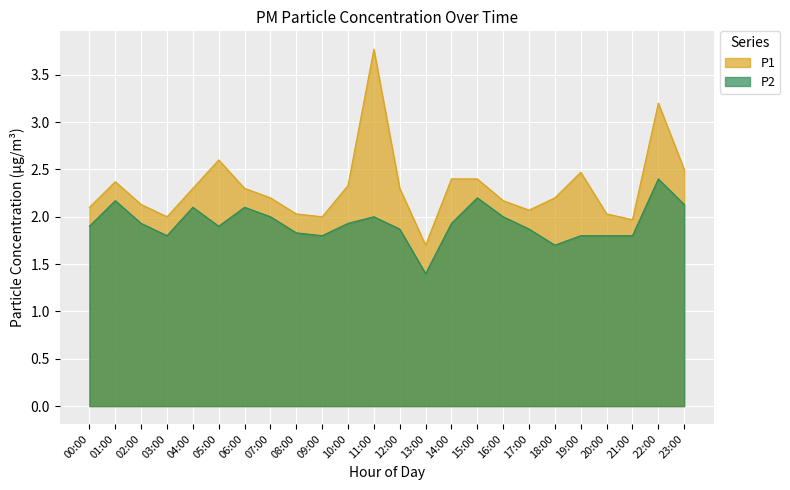

At how many categories does at least one series exceed 3?

2